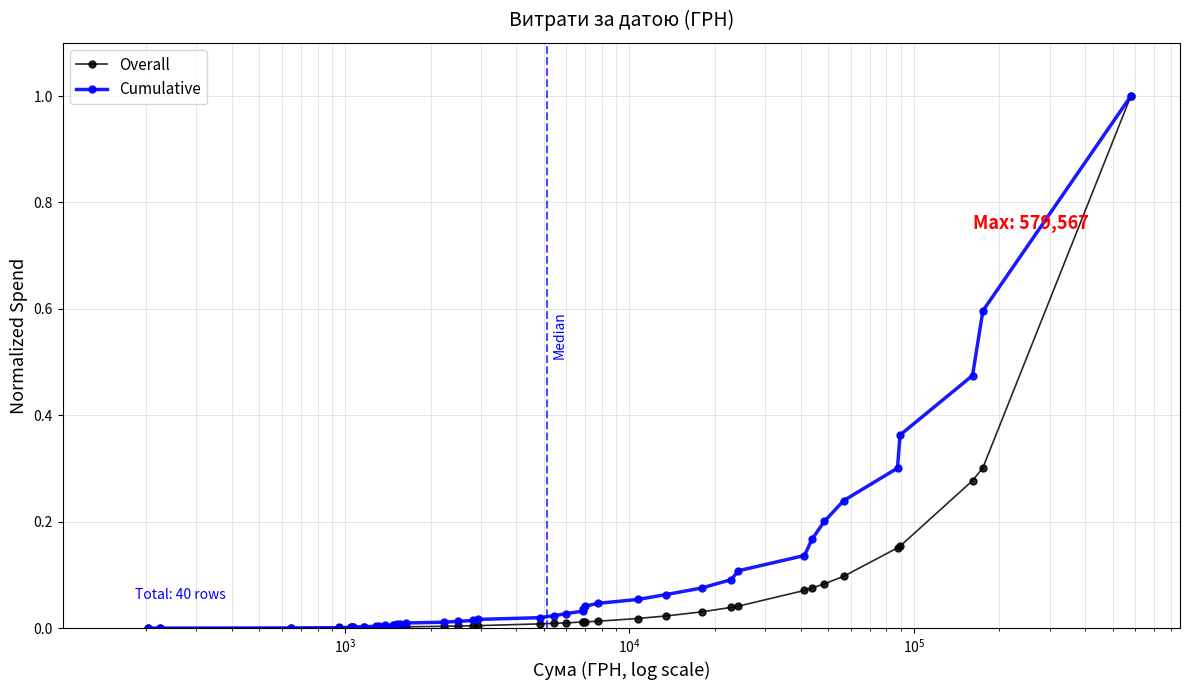

How many series are shown in this chart?

2